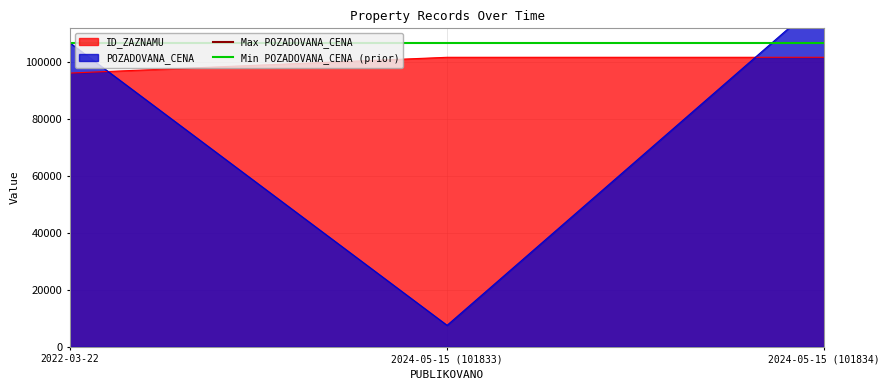

True or false: ID_ZAZNAMU has a value of 101834 at 2024-05-15 (101834).

True